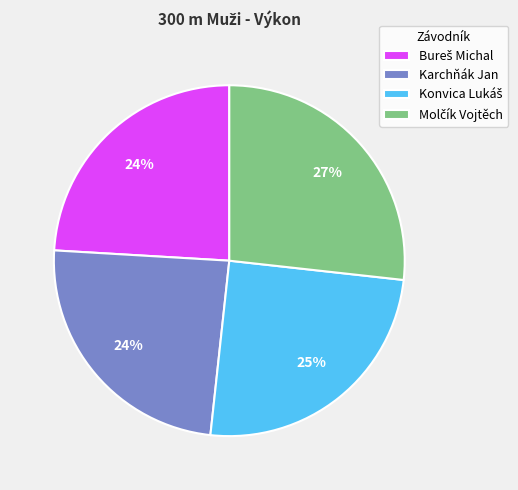

Does Karchňák Jan represent more than half of the total?

No